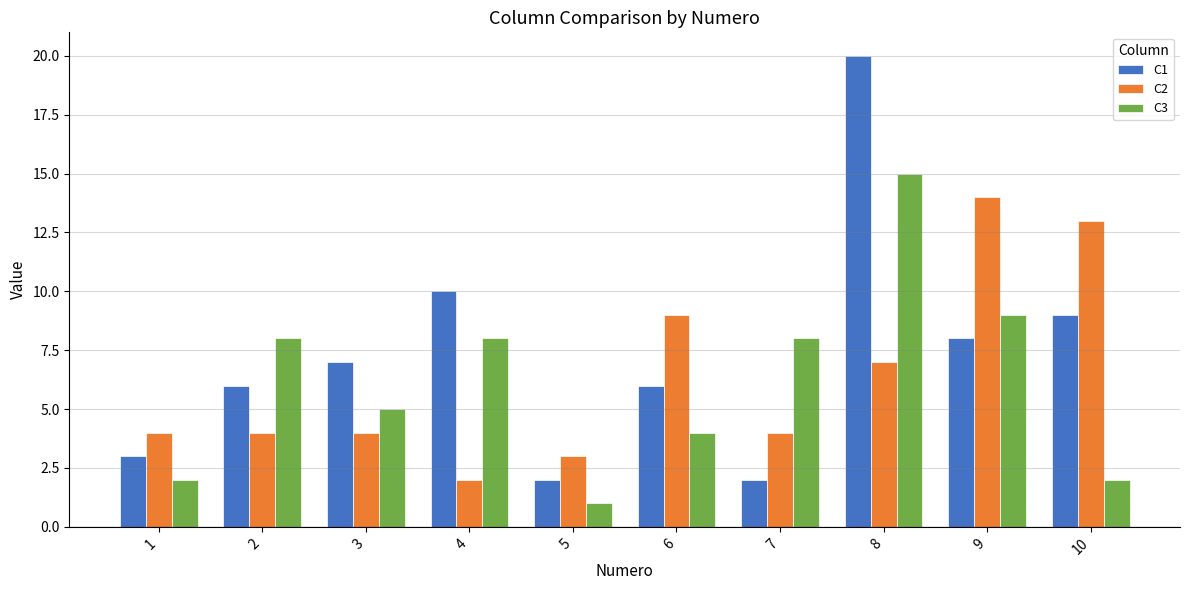

Which series has the widest spread of values?

C1